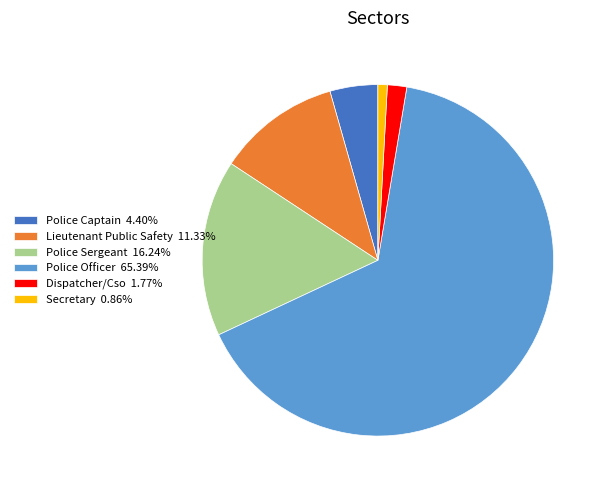

How many slices are in this pie chart?

6